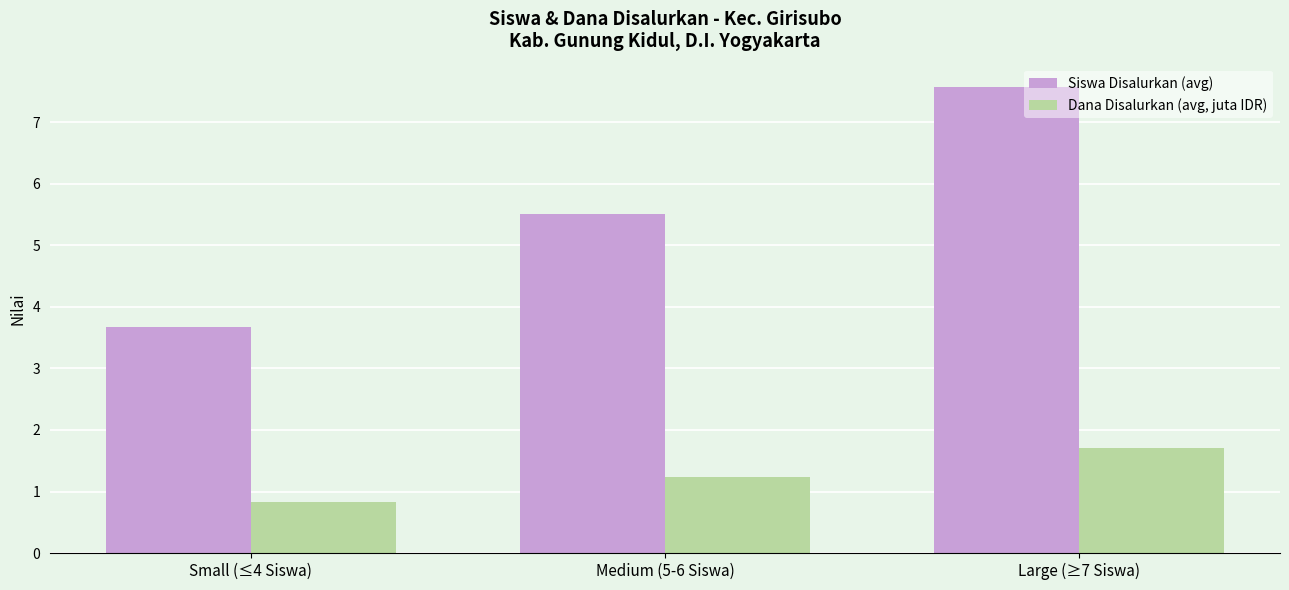

Between Small (≤4 Siswa) and Large (≥7 Siswa), which series saw the biggest shift?

Siswa Disalurkan (avg)